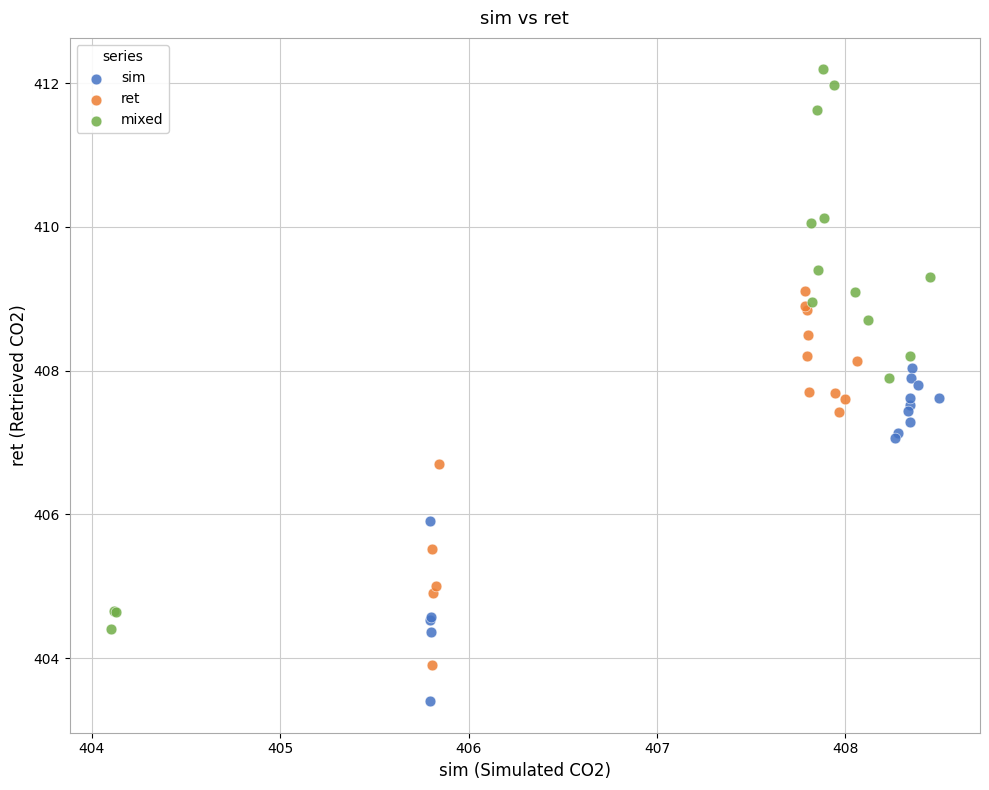

What are all the series names shown in the legend?

sim, ret, mixed